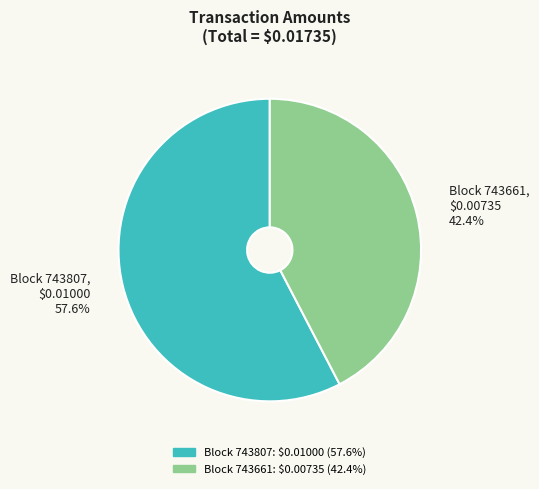

Does Block 743807, $0.01000 57.6% account for over 50% of the chart?

Yes